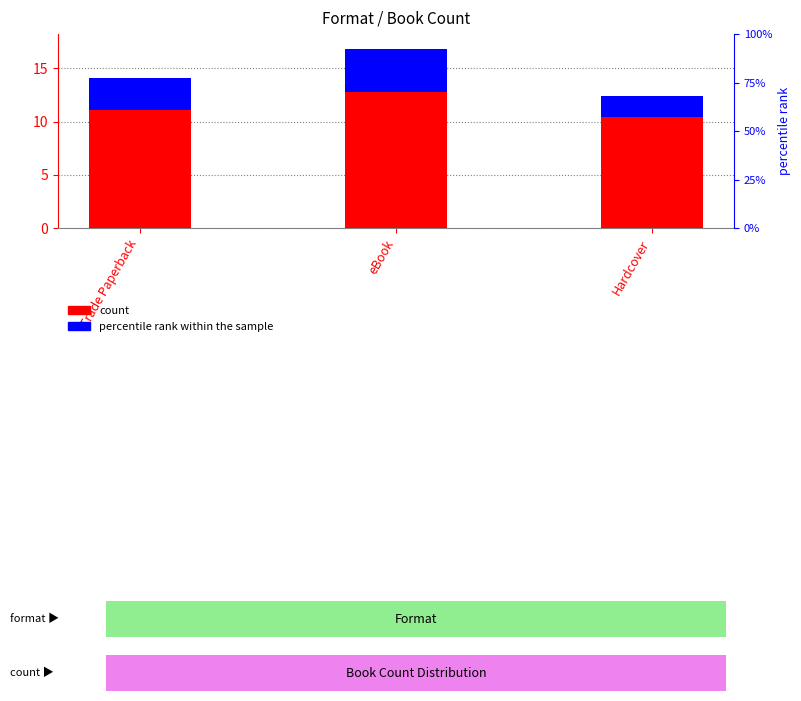

Reading left to right, extract all data points from this chart.

count: 12	14	11
percentile rank within the sample: 3	4	2